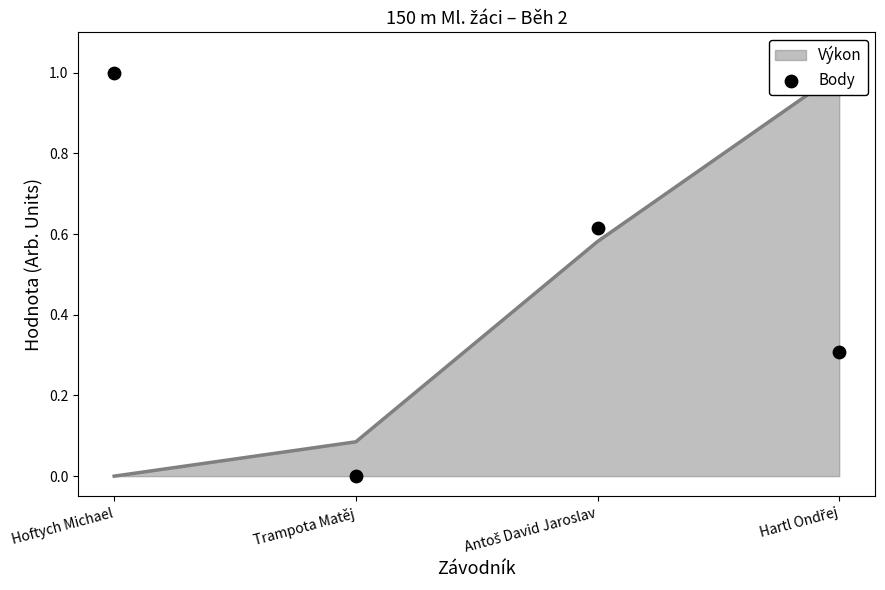

What is the change in value from Antoš David Jaroslav to Hartl Ondřej?

-0.3